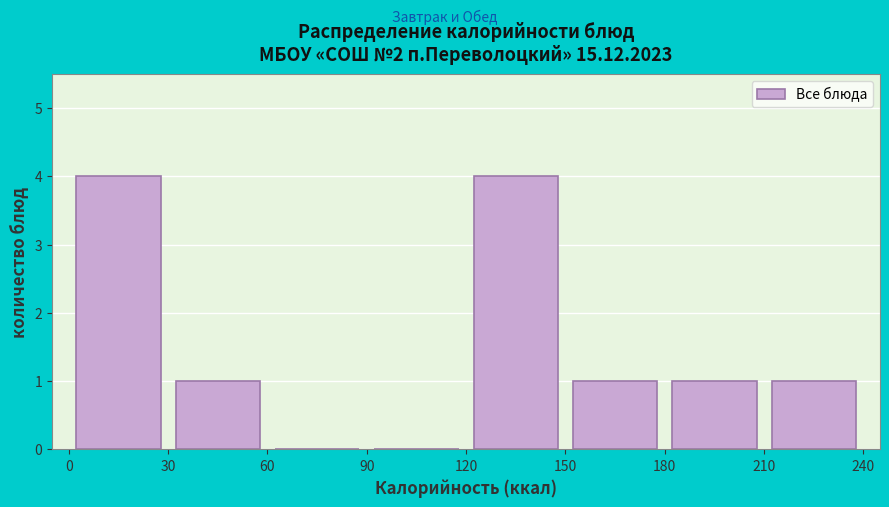

Reading left to right, list every bar in this chart as the range it spans on the x-axis followed by its height. The values are not printed on the chart, so give them approximately, as read against the axis.

0 to 30: 4
30 to 60: 1
60 to 90: 0
90 to 120: 0
120 to 150: 4
150 to 180: 1
180 to 210: 1
210 to 240: 1